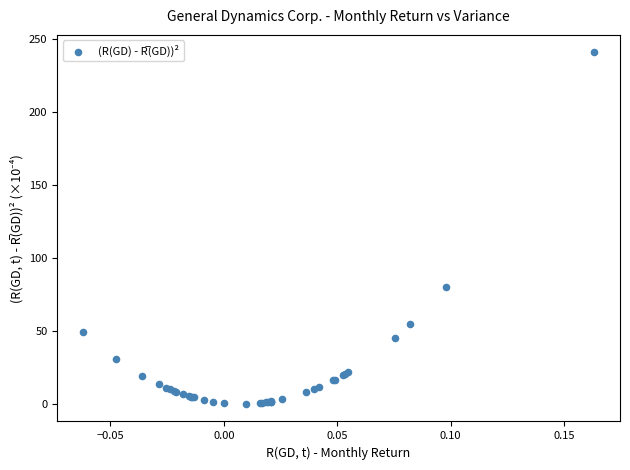

What Y value in the scatter plot is closest to 120?

80.3